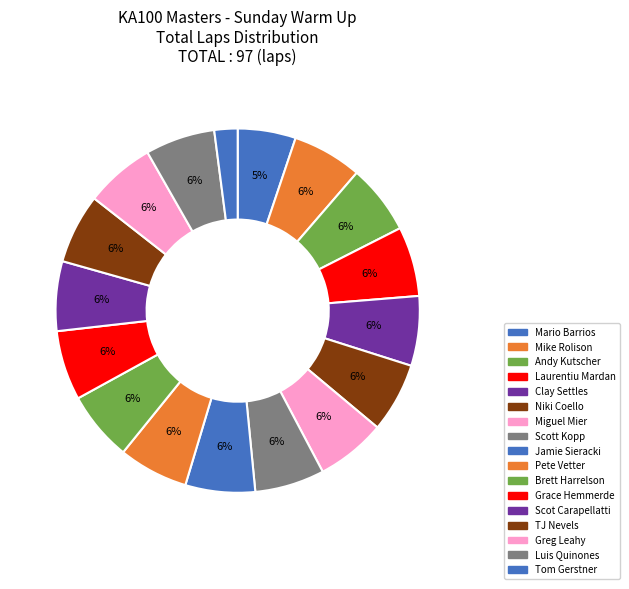

Count the number of slices in the pie.

17